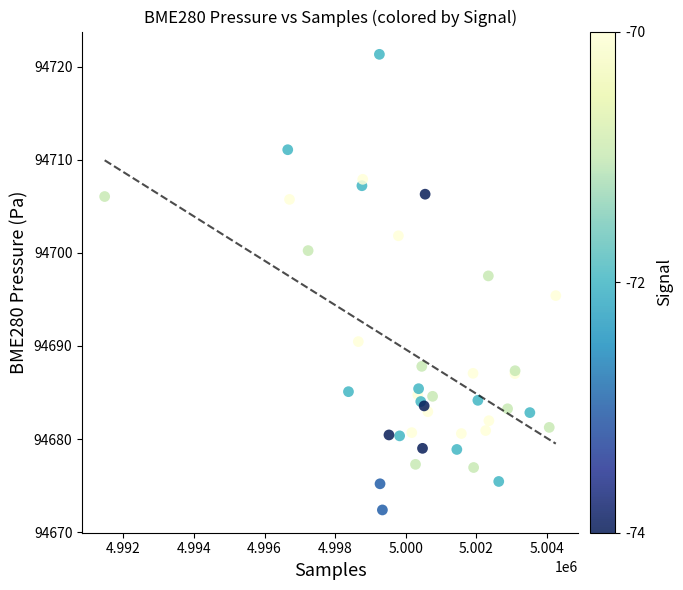

What Y value in the scatter plot is closest to 94696?

94695.4